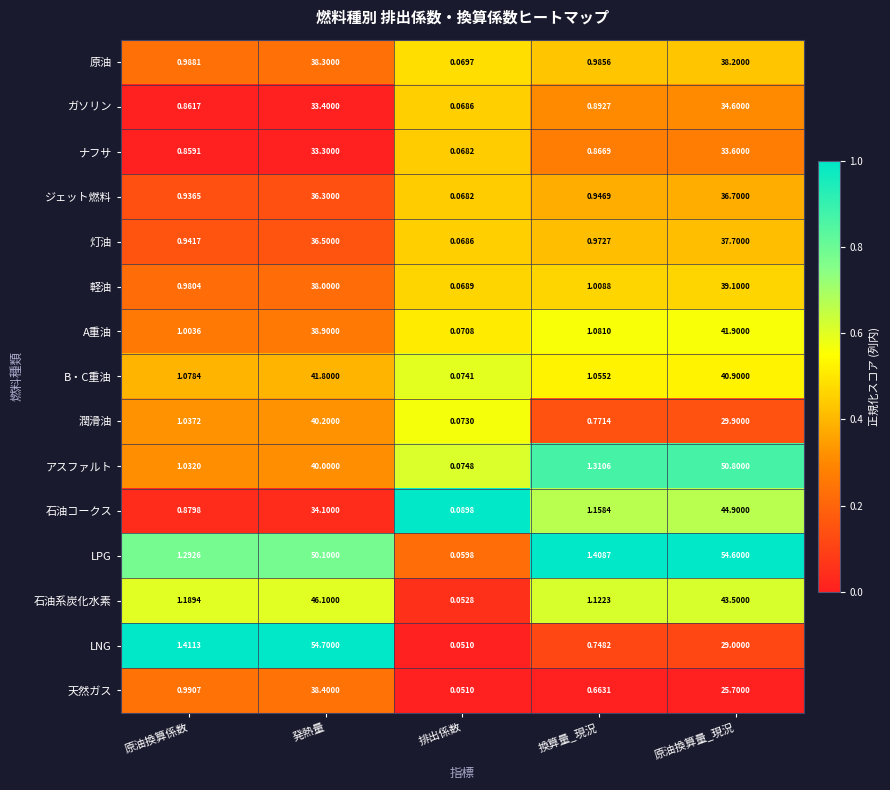

List the labels in order of ナフサ value, largest first.

原油換算量_現況, 発熱量, 換算量_現況, 原油換算係数, 排出係数